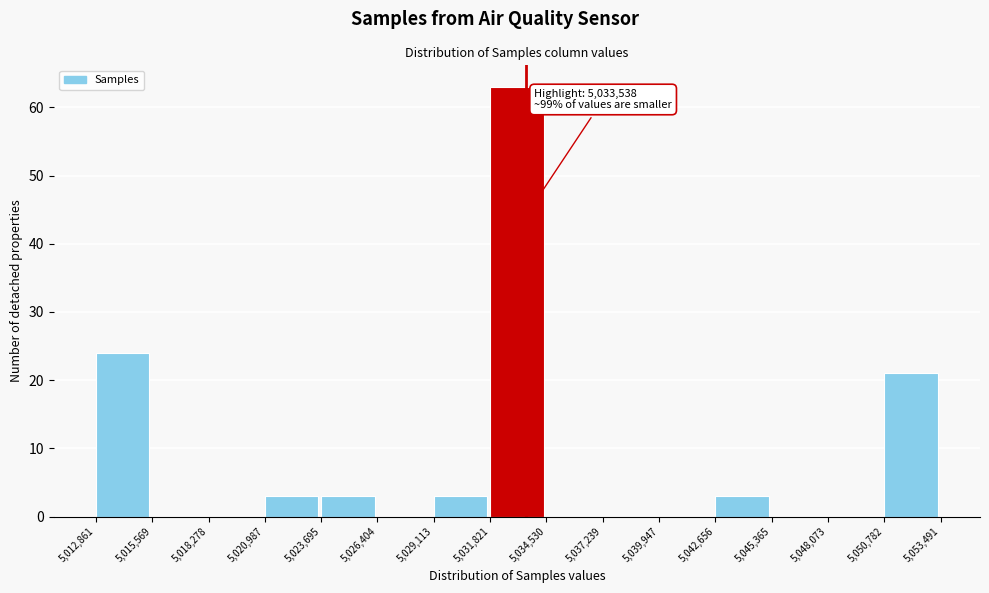

Which range on the x-axis has the tallest bar?

5,031,821 to 5,034,530